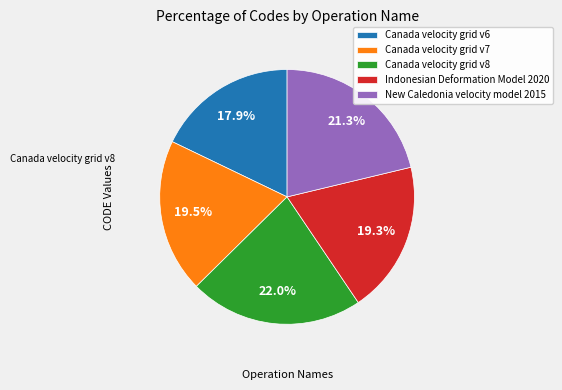

How many segments does this pie chart have?

5